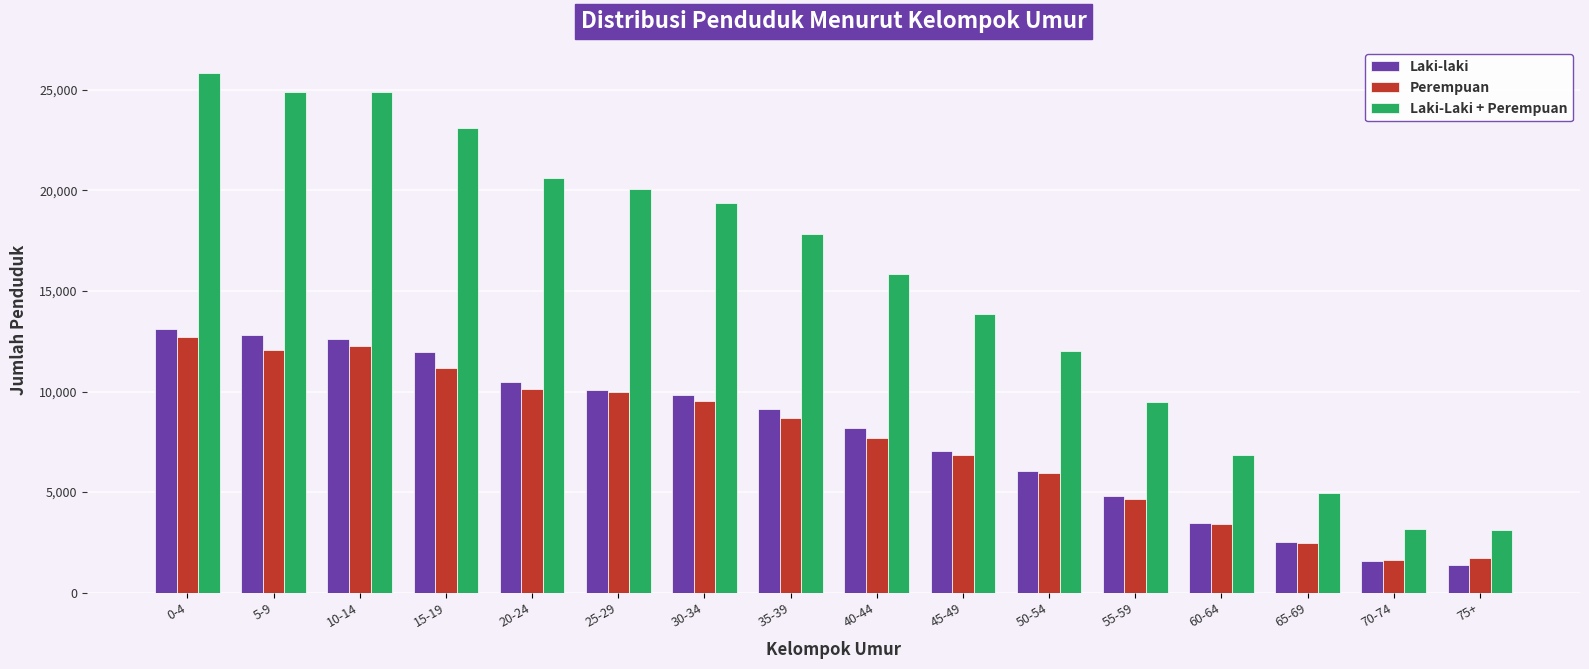

Which label corresponds to the largest value in the chart?

0-4